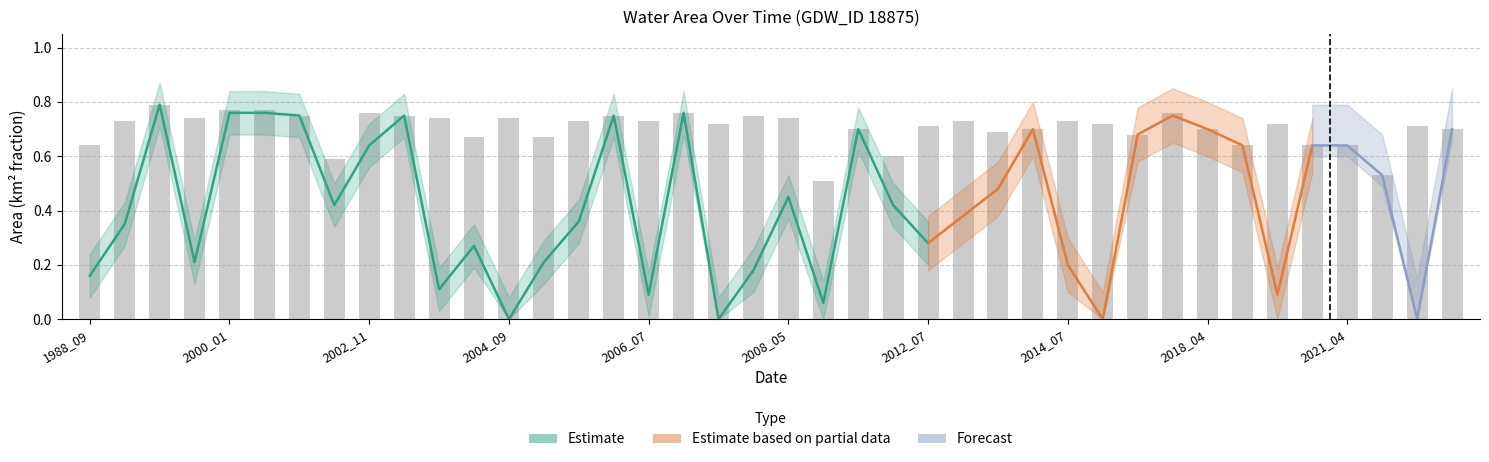

Which has a higher value, 22 or 18?

18